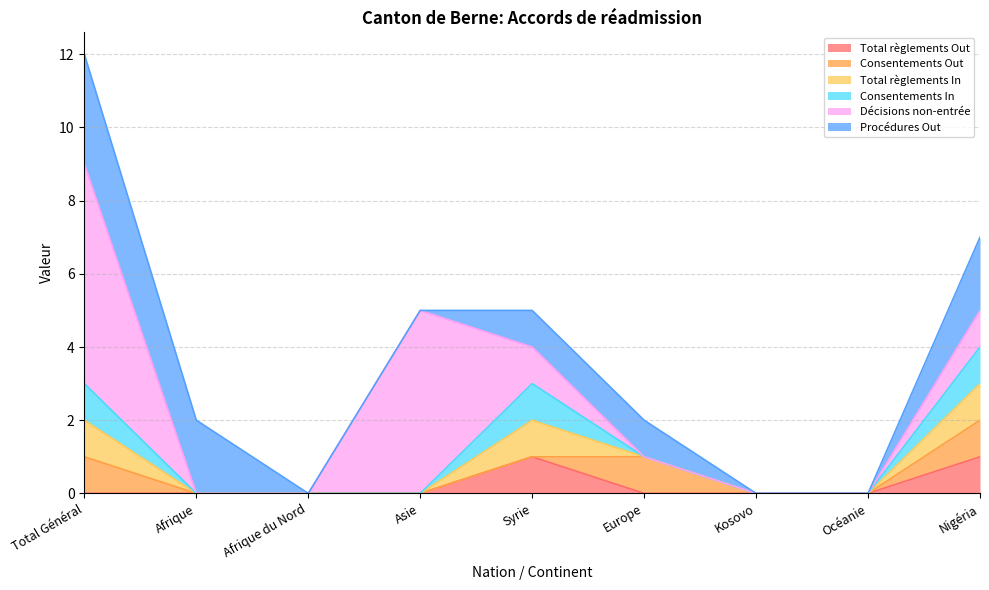

True or false: Procédures Out and Total règlements In cross at least once.

False